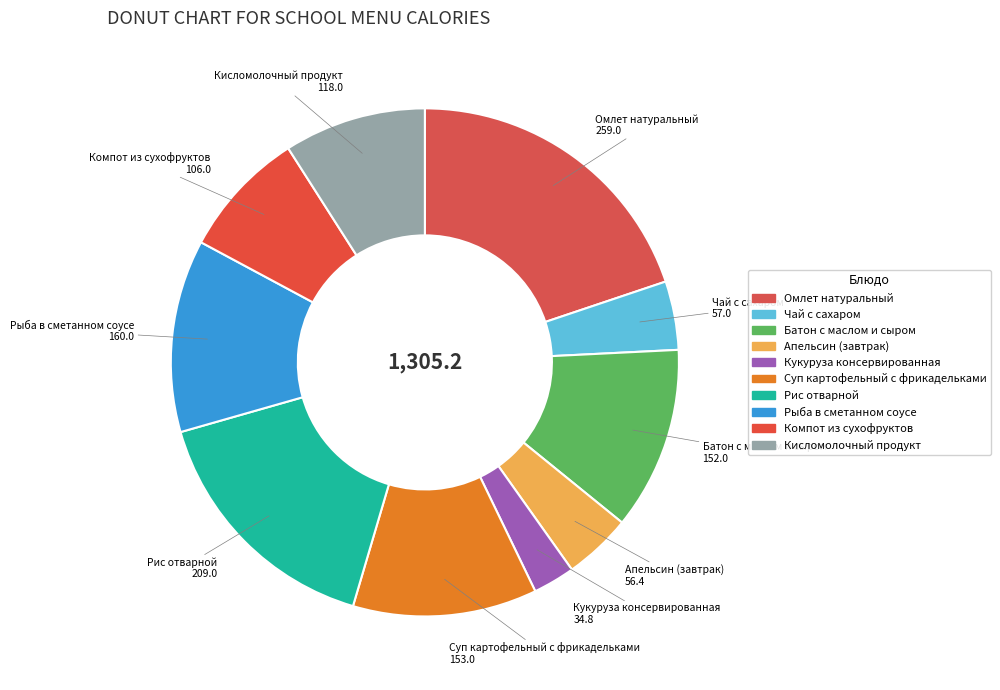

Is it true that Апельсин (завтрак) is 17% of the pie?

False